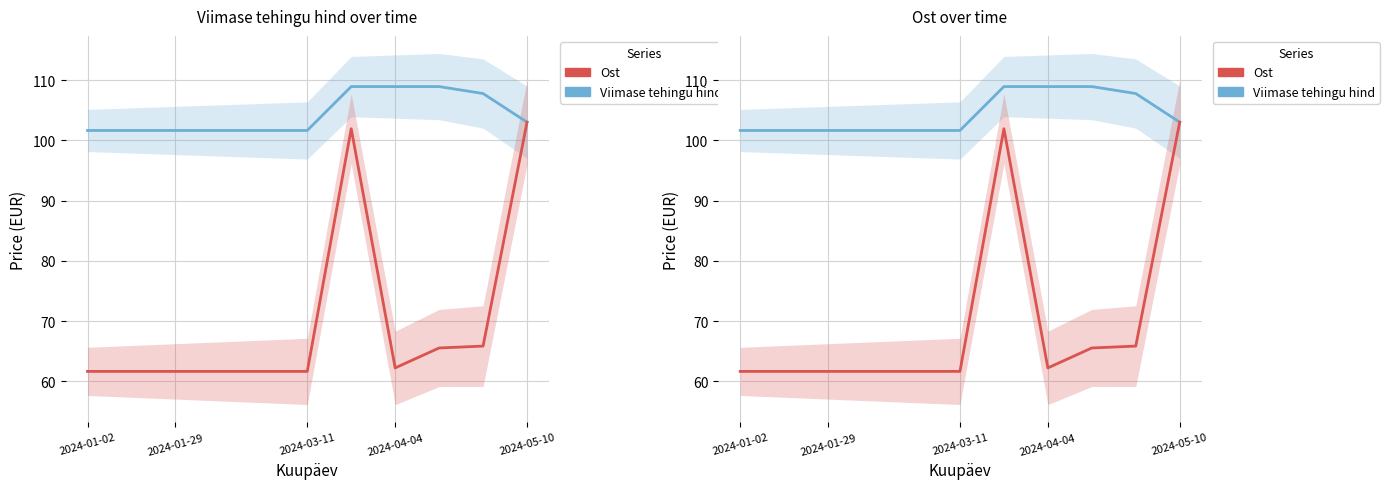

At how many categories does at least one series exceed 104?

4